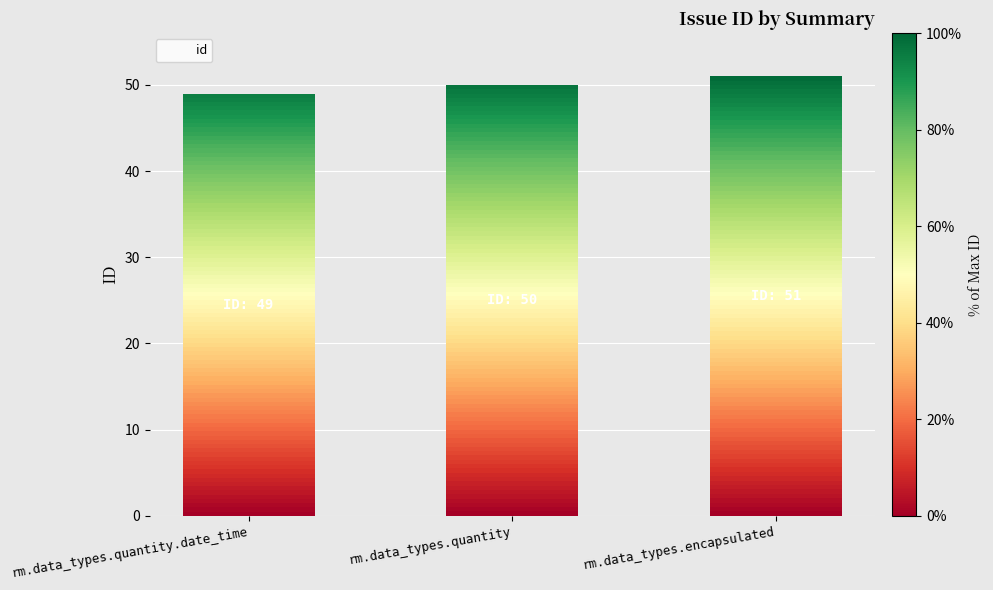

What is the value of the 1st bar from the left?

49